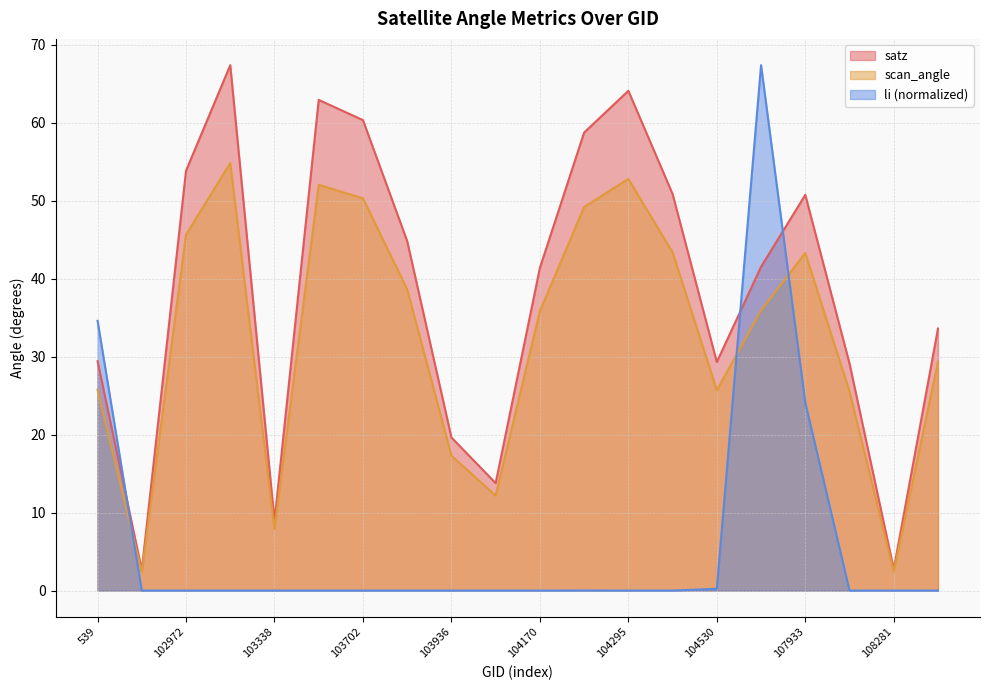

Reading right to left, transcribe all the data shown in this chart.

satz: 108455=33.6	108281=2.8	108103=29.1	107933=50.8	107573=41.5	104530=29.3	104414=50.9	104295=64.1	104287=58.8	104170=41.4	104054=13.8	103936=19.6	103818=44.8	103702=60.4	103694=63.0	103338=8.9	102980=67.4	102972=53.9	102732=2.6	539=29.4
scan_angle: 108455=29.4	108281=2.4	108103=25.5	107933=43.3	107573=36.0	104530=25.7	104414=43.4	104295=52.8	104287=49.2	104170=35.9	104054=12.2	103936=17.3	103818=38.6	103702=50.3	103694=52.1	103338=7.9	102980=54.9	102972=45.7	102732=2.3	539=25.8
li: 108455=0.0	108281=0.0	108103=0.0	107933=24.1	107573=67.4	104530=0.2	104414=0.0	104295=0.0	104287=0.0	104170=0.0	104054=0.0	103936=0.0	103818=0.0	103702=0.0	103694=0.0	103338=0.0	102980=0.0	102972=0.0	102732=0.0	539=34.6